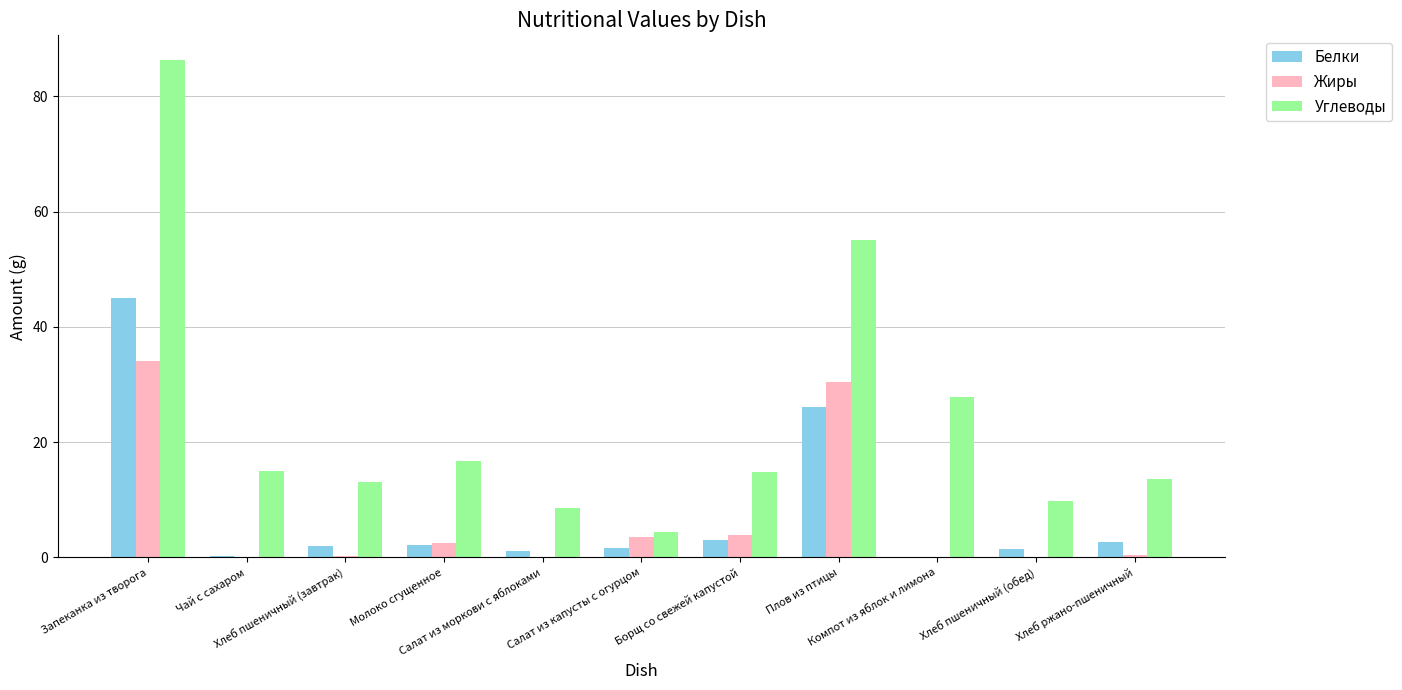

Read the Жиры value at Молоко сгущенное.

2.6